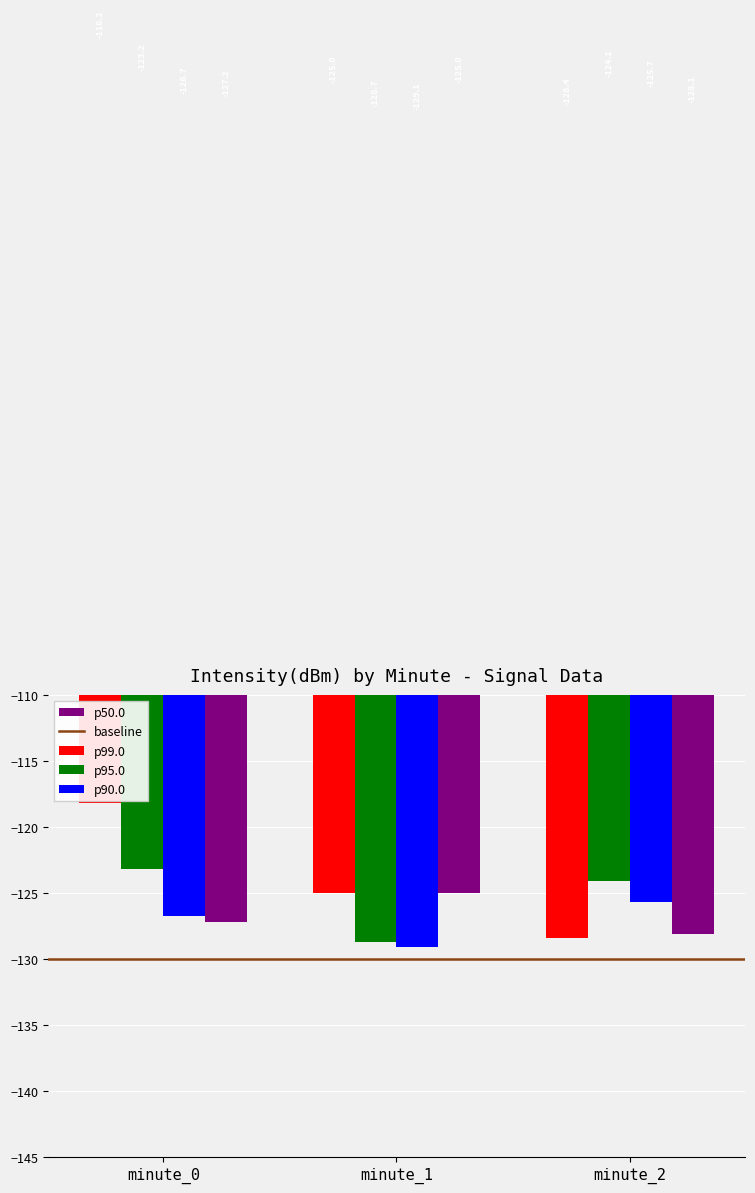

Read the p50.0 value at minute_2.

-128.1